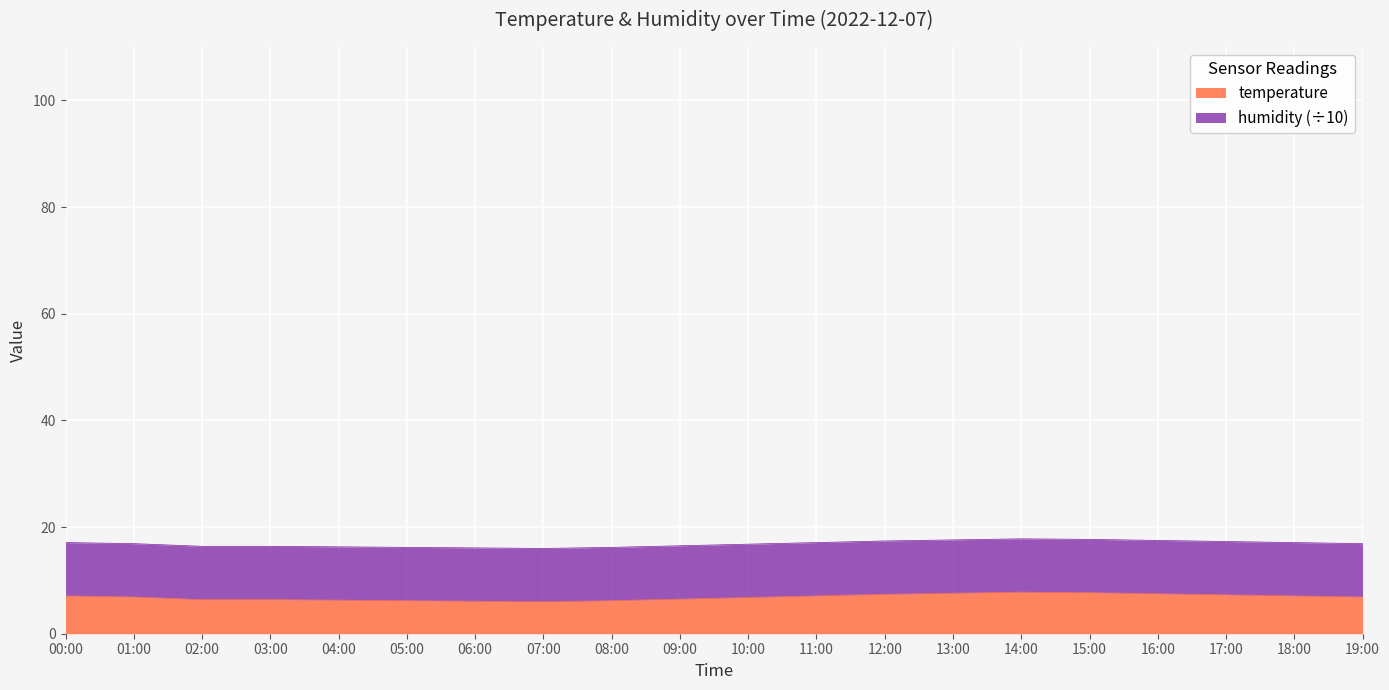

What is the minimum value shown in the chart?

6.0